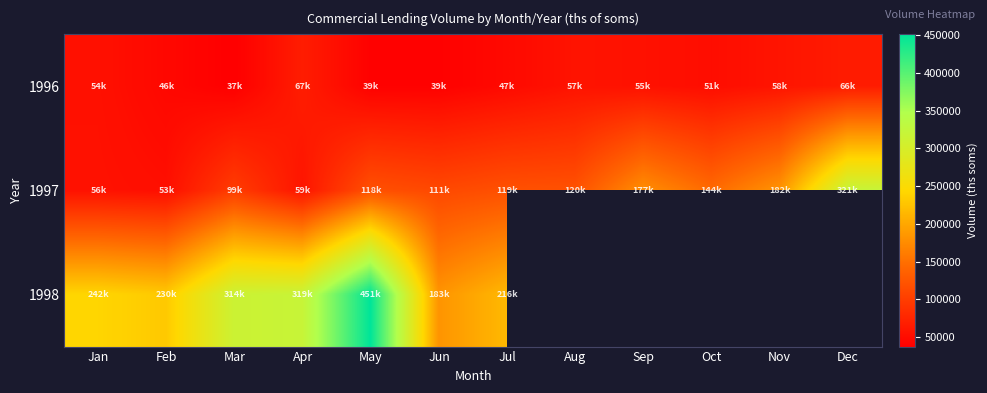

What is the approximate value of 1996 at Dec?

65604.1